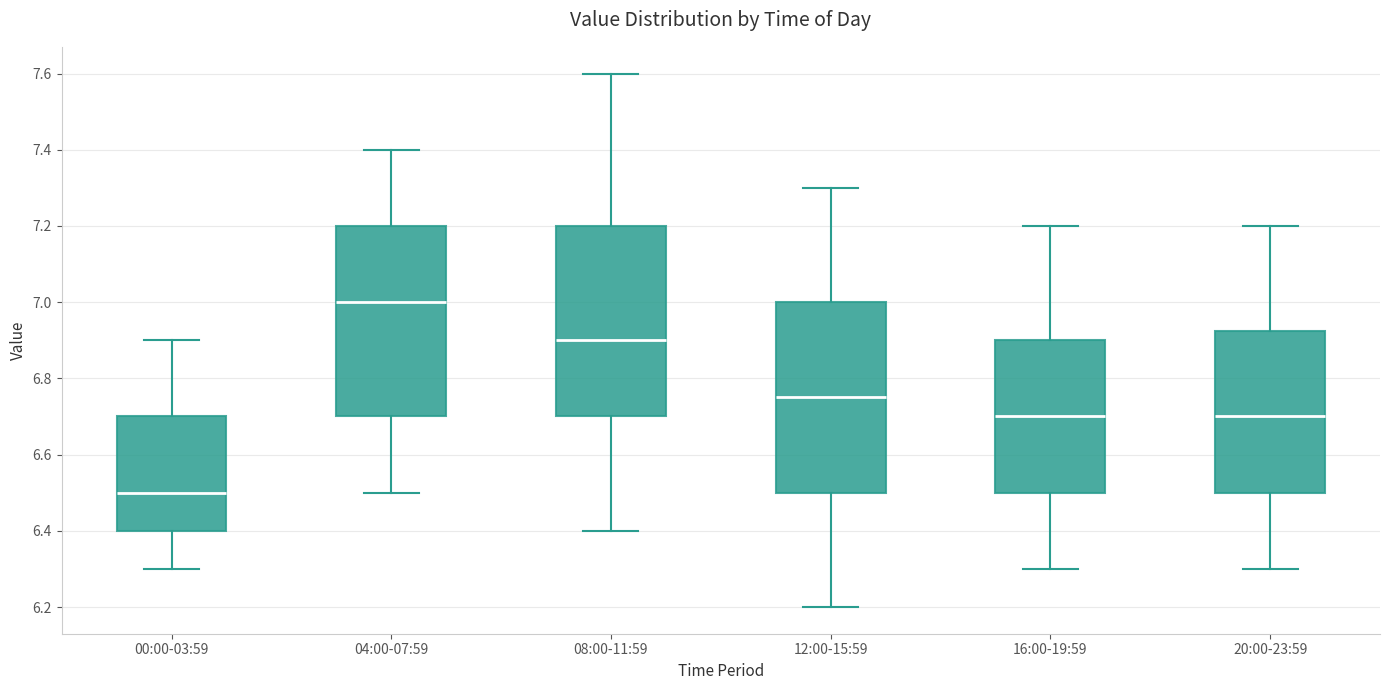

Which box's median line is the lowest?

00:00-03:59